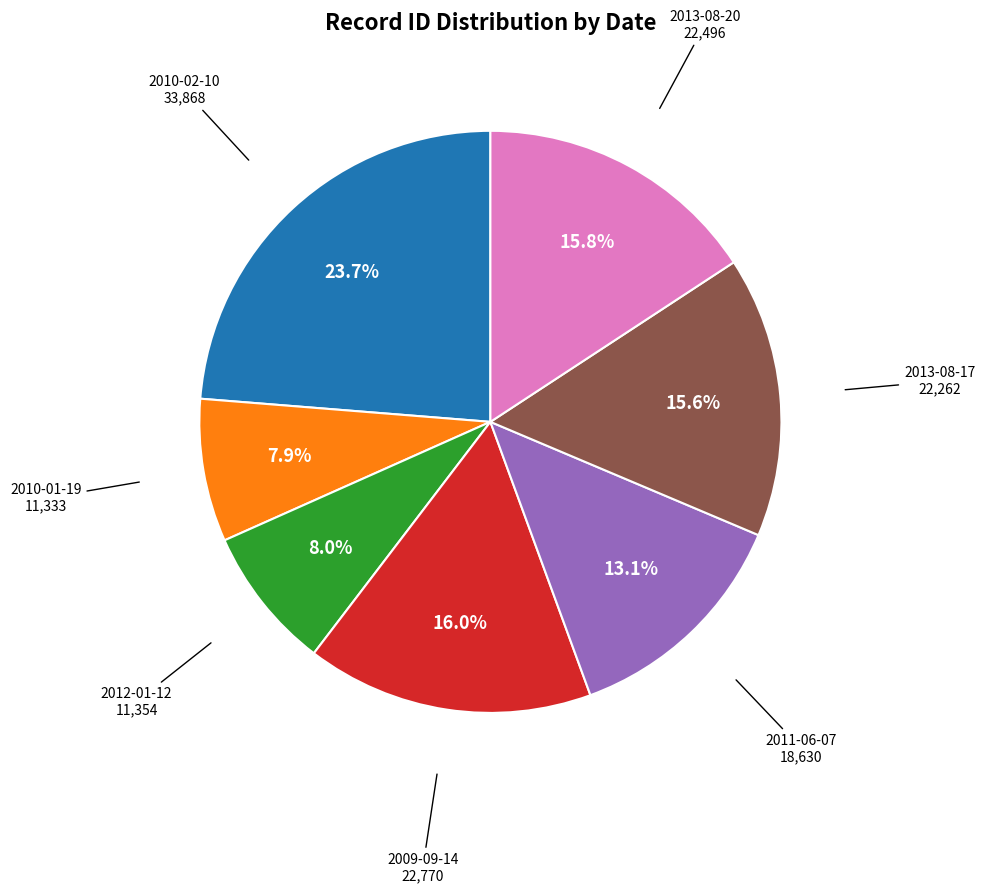

What percentage is NOT represented by 2012-01-12?

92.0%